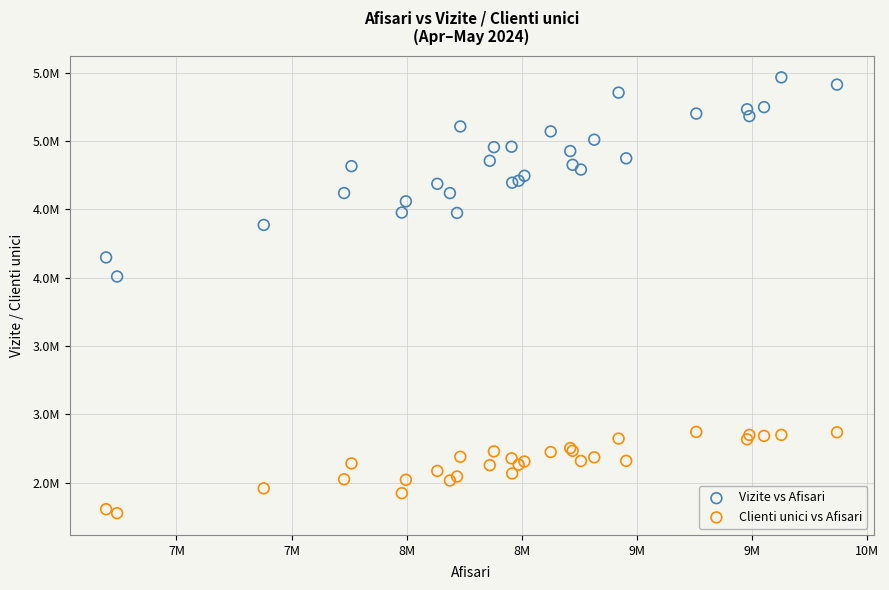

What are all the series names shown in the legend?

Vizite vs Afisari, Clienti unici vs Afisari